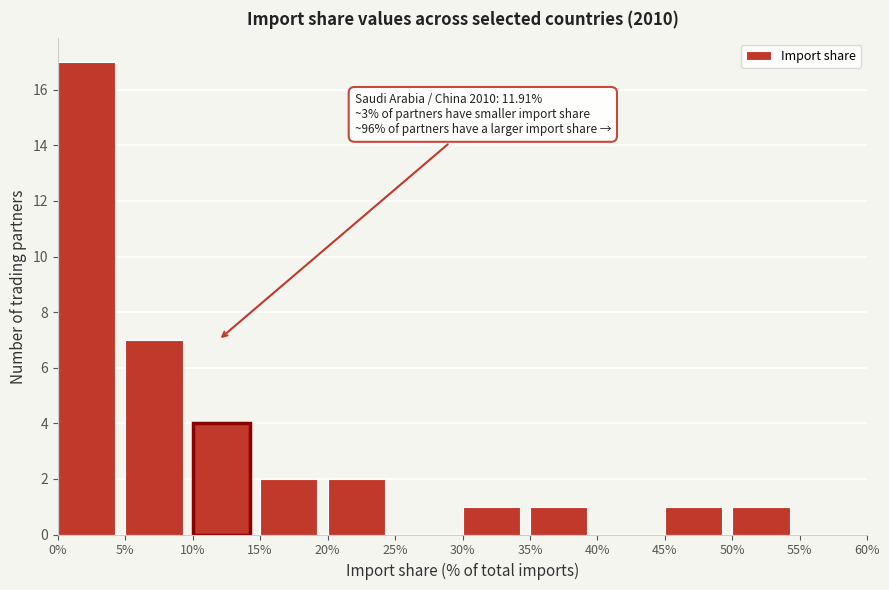

Which range on the x-axis has the tallest bar?

0% to 5%